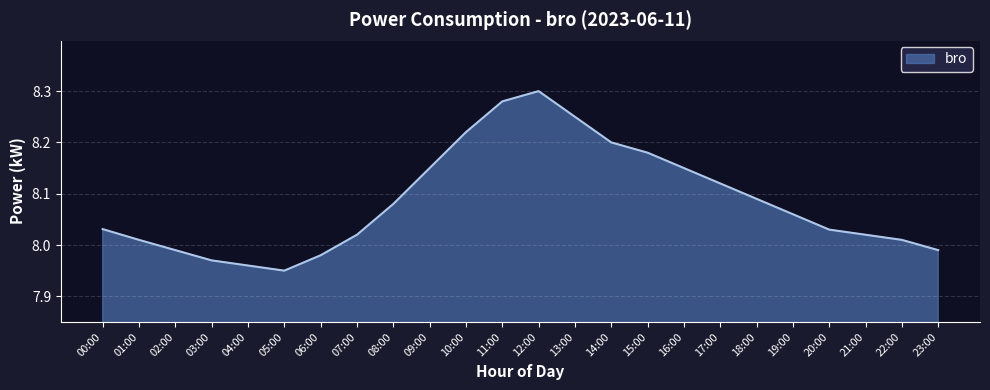

The value at 17:00 is 5.3. True or false?

False